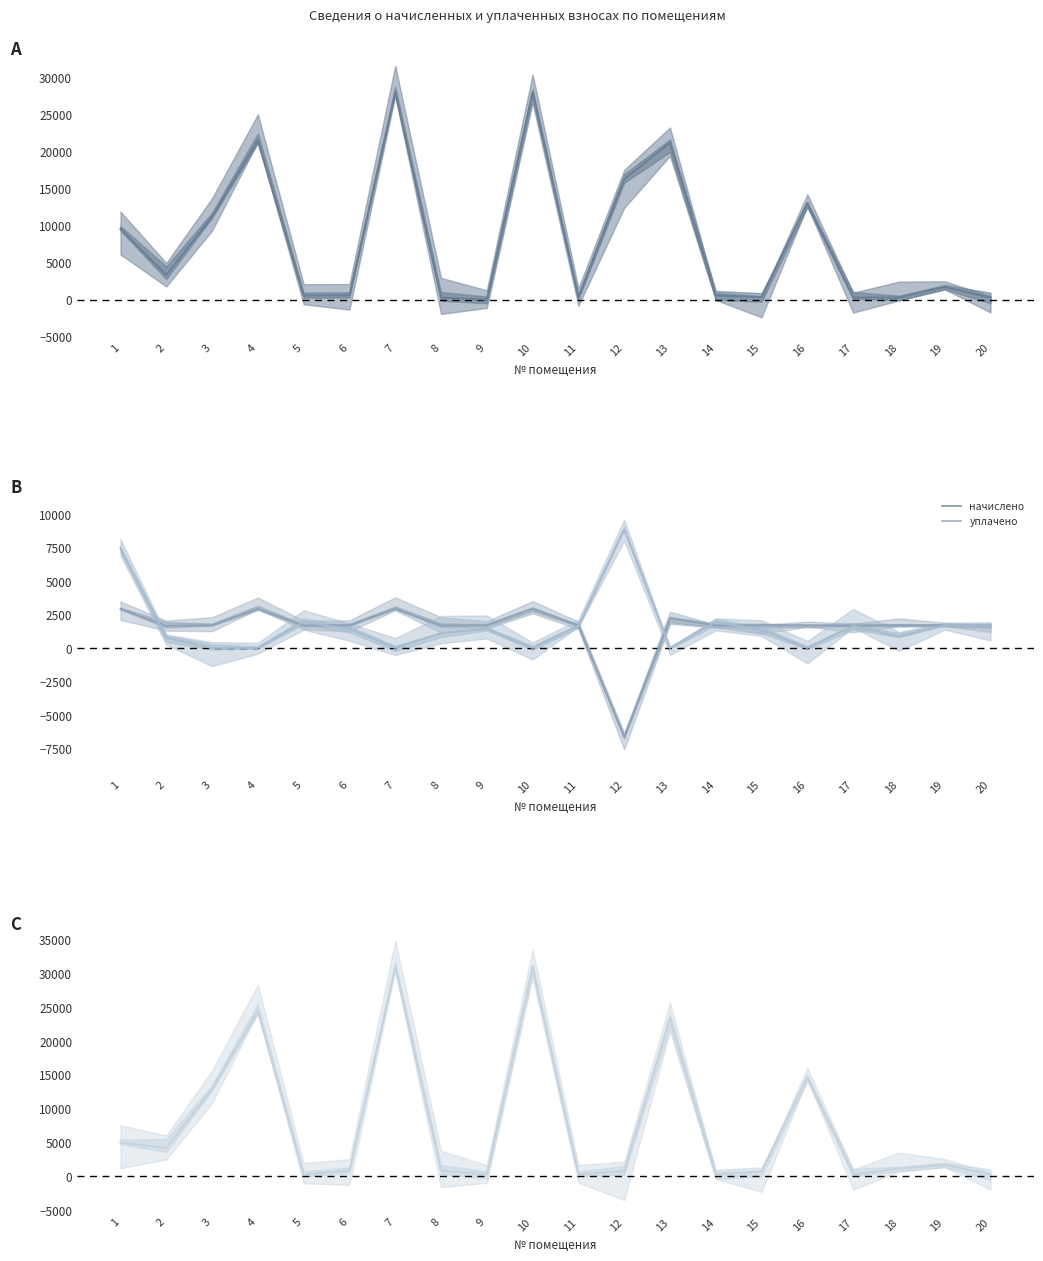

Is it true that задолженность (пени) equals 276.5 at 17?

True